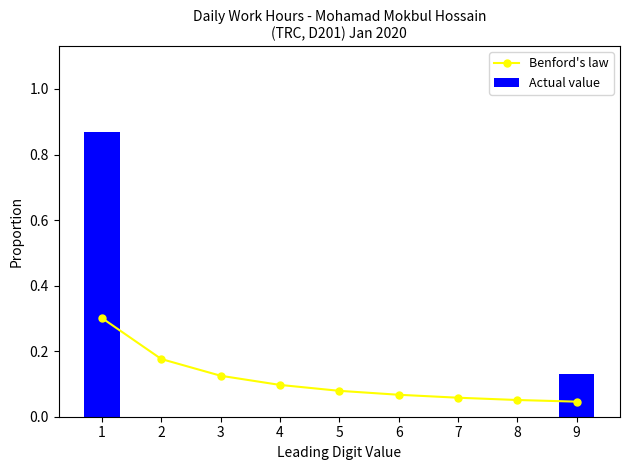

At which label is Benford's law closest to 0?

9